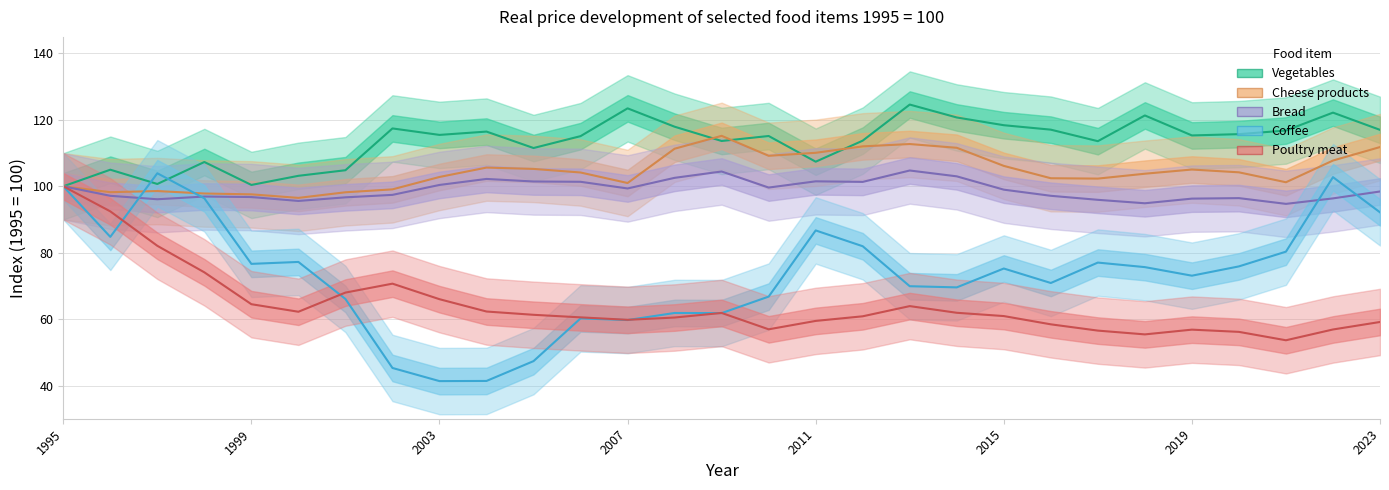

How many lines are shown in the chart?

5